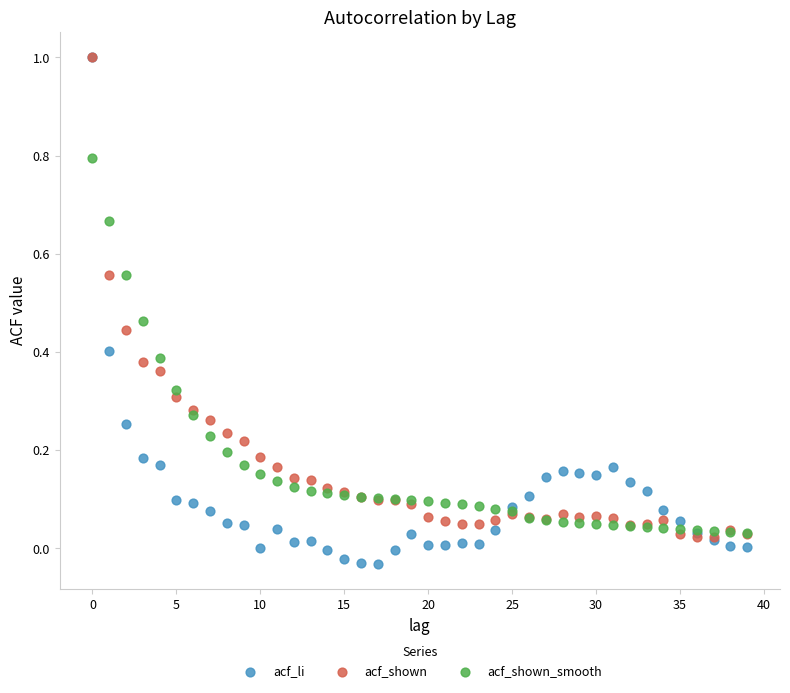

Which series reaches the minimum Y coordinate?

acf_li